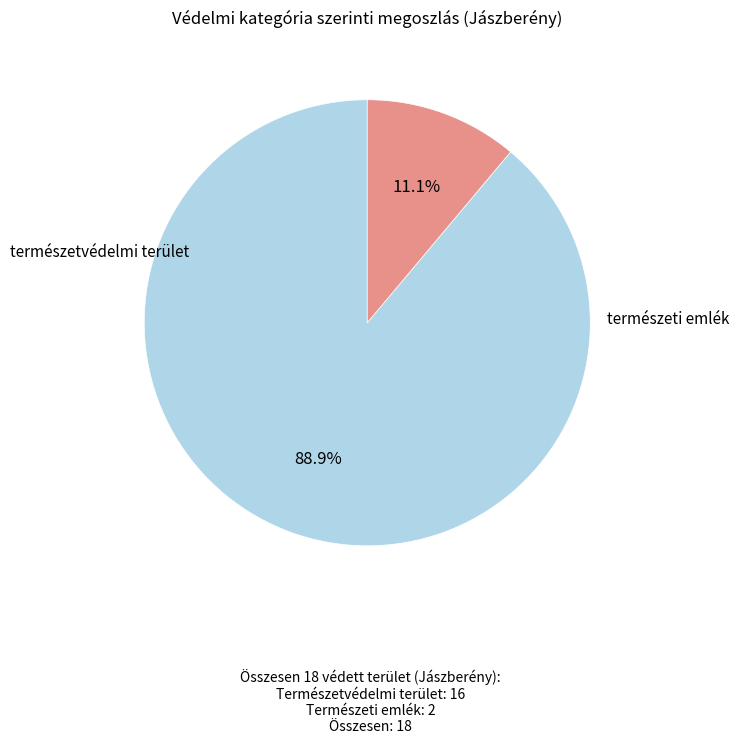

Does any single category account for the majority?

Yes